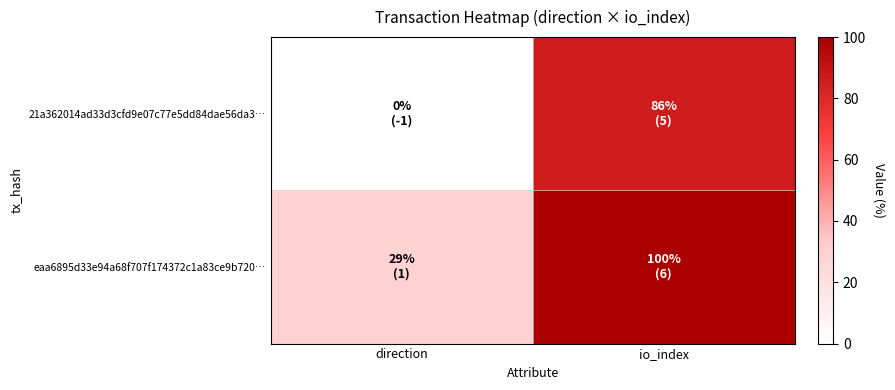

List the series in order of their peak value, highest first.

eaa6895d33e94a68f707f174372c1a83ce9b720…, 21a362014ad33d3cfd9e07c77e5dd84dae56da3…